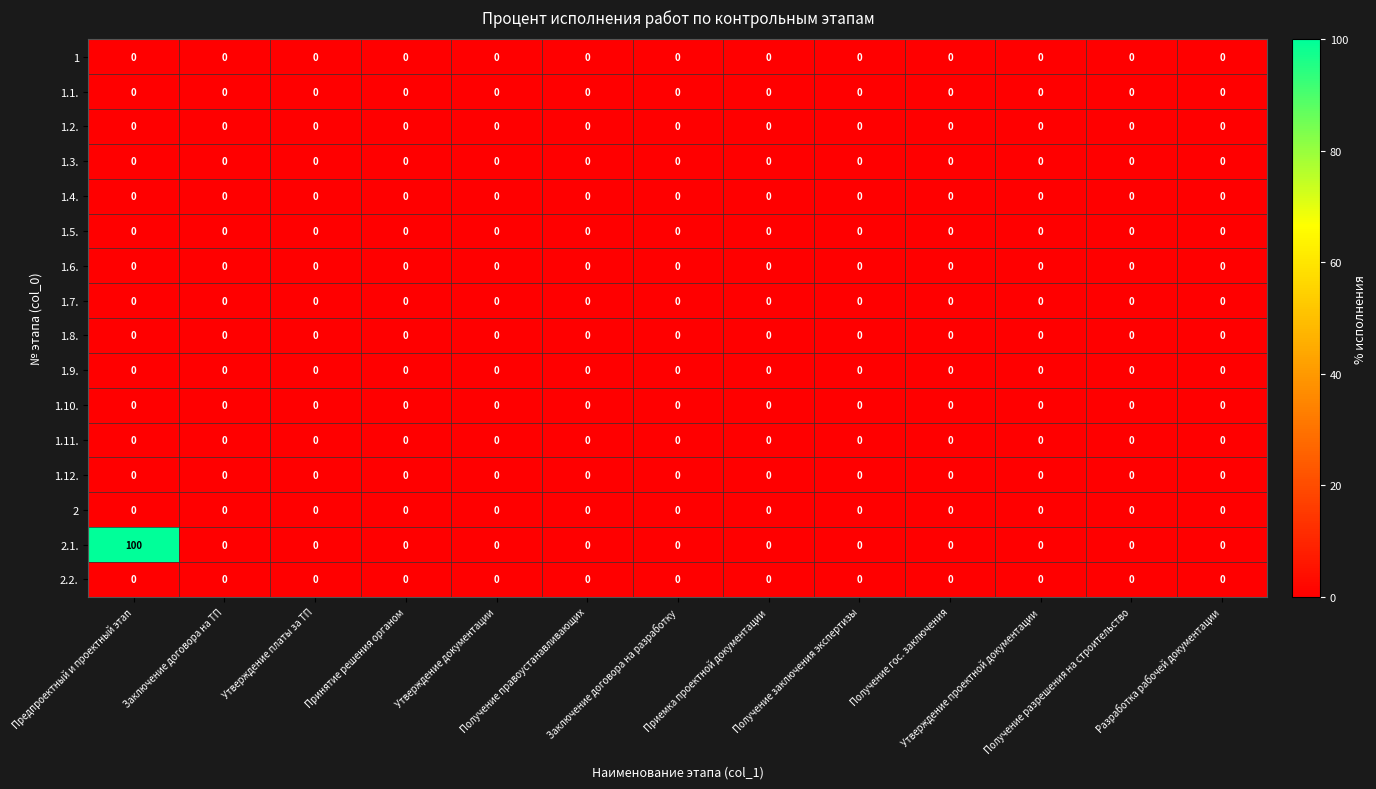

At how many categories does at least one series exceed 36?

1